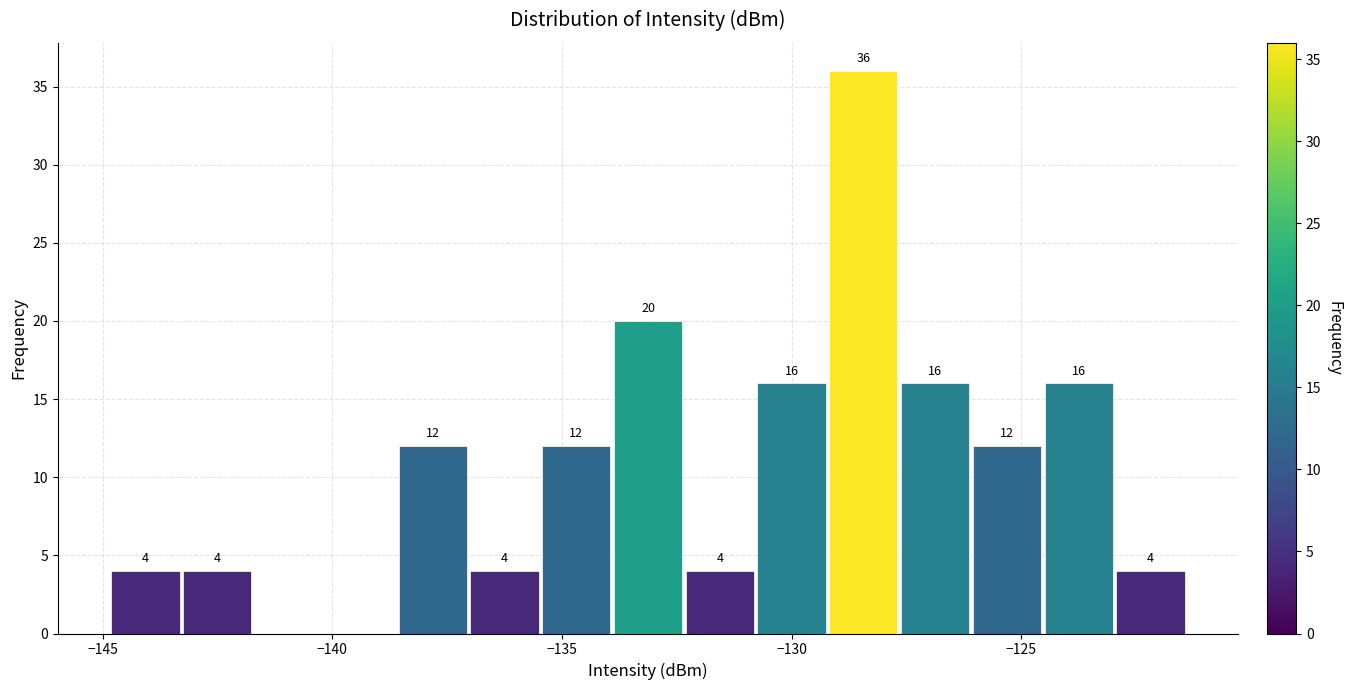

Read against the x-axis, roughly where is the centre of the tallest bar?

-128.5